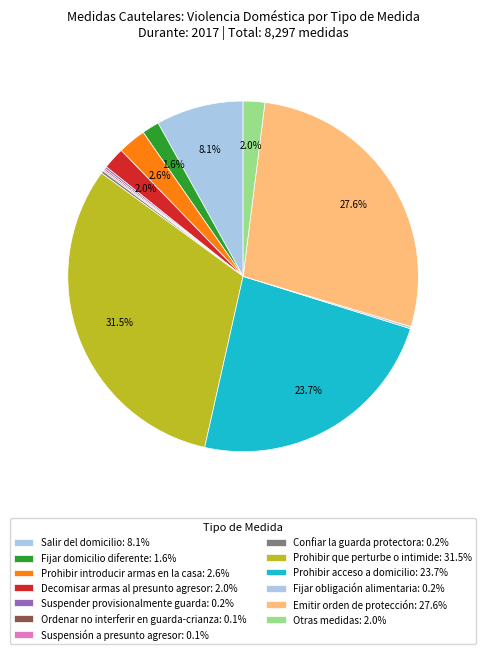

What portion of the pie excludes Prohibir introducir armas en la casa?

97.4%